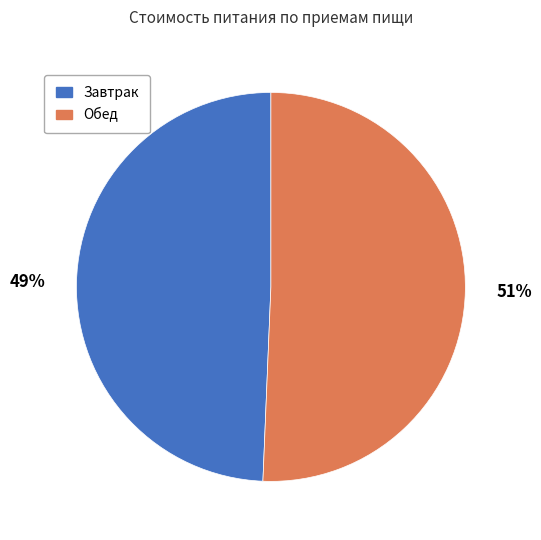

Is it true that Обед is 41% of the pie?

False